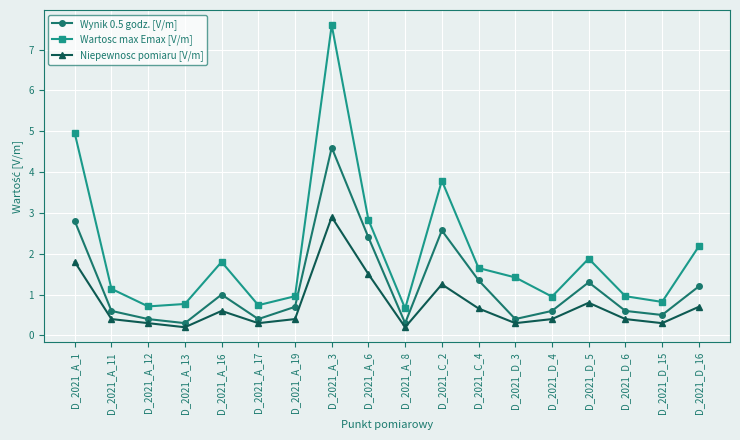

The value of Niepewnosc pomiaru [V/m] at D_2021_A_19 is 0.1. True or false?

False